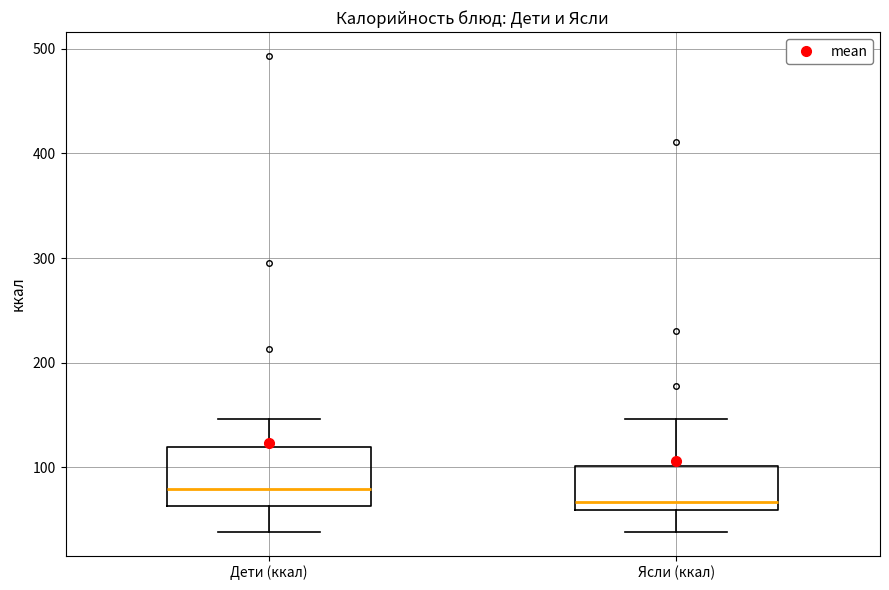

Which box is the tallest, from its lower edge to its upper edge?

Дети (ккал)